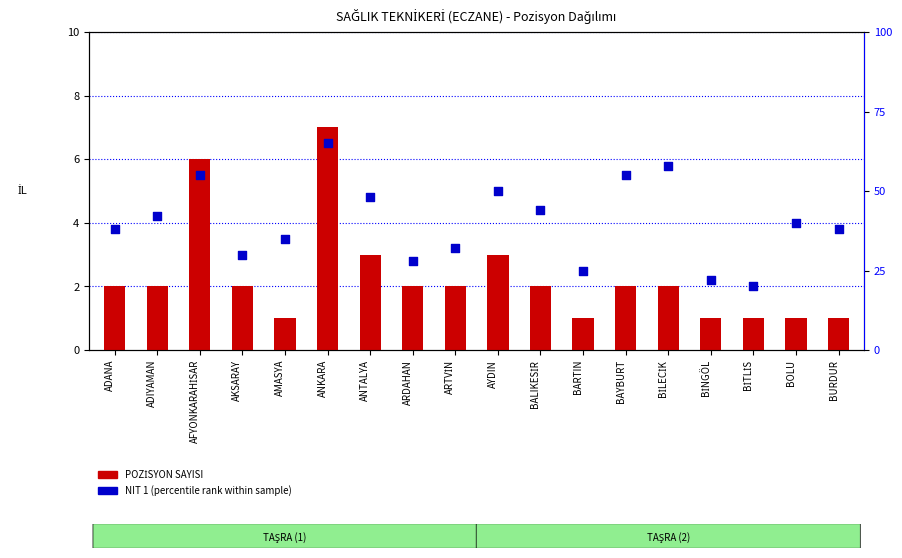

What is the total value across all series at ANTALYA?

51